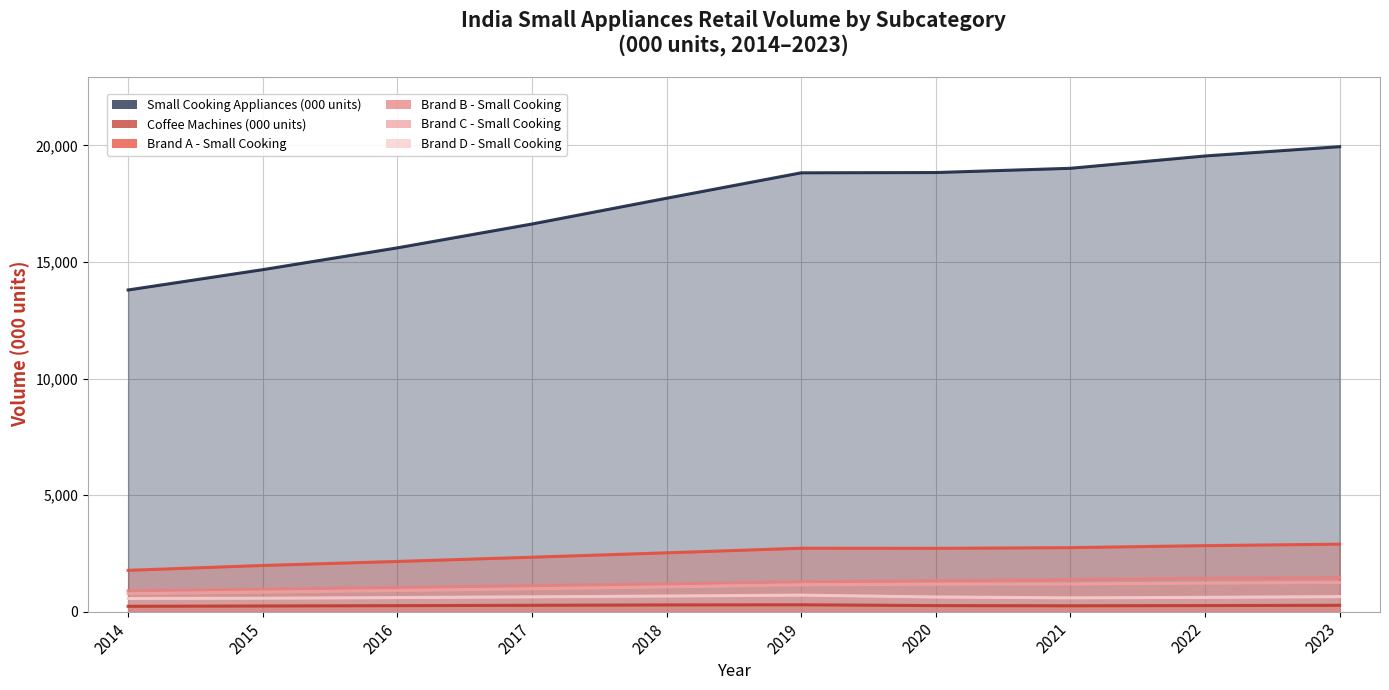

Does the chart display data point markers on the line(s)?

No